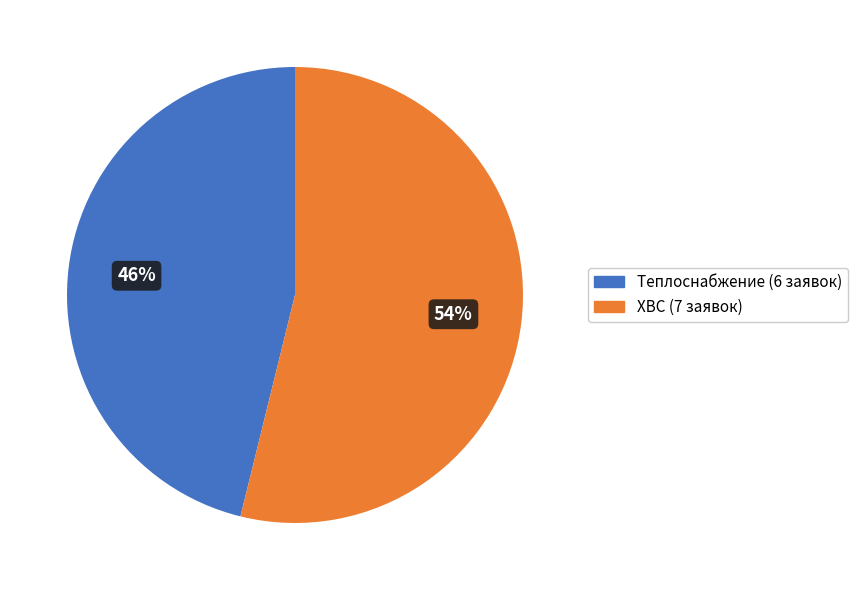

The Теплоснабжение slice represents 54% of the pie. True or false?

False